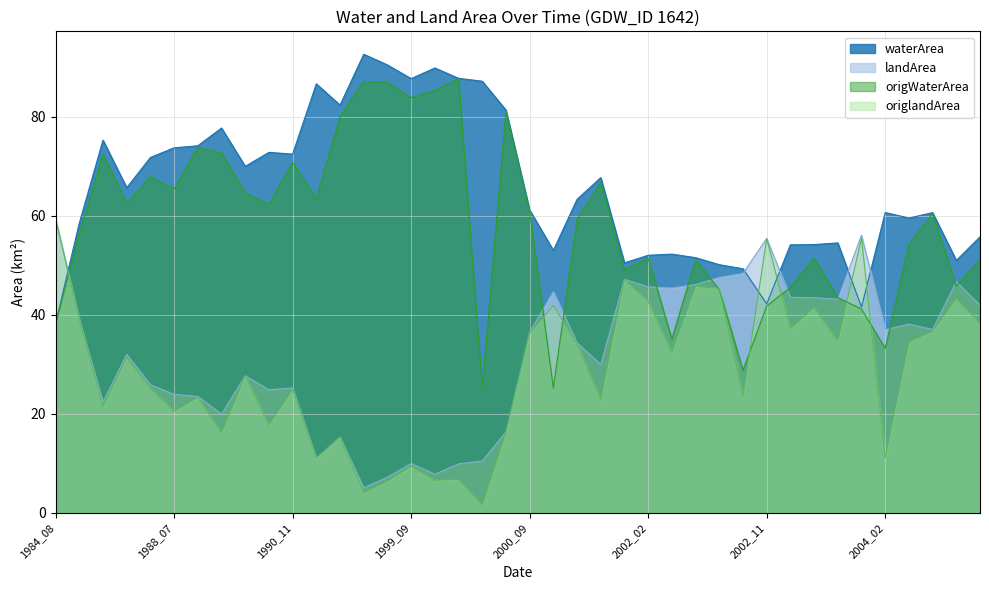

Reading right to left, what are all the values shown in this chart?

waterArea: 2004_10=55.8	2004_09=51.0	2004_06=60.7	2004_03=59.6	2004_02=60.7	2003_10=41.6	2003_04=54.5	2003_03=54.2	2003_02=54.2	2002_11=42.2	2002_10=49.3	2002_05=50.1	2002_04=51.6	2002_03=52.3	2002_02=52.0	2001_10=50.5	2001_02=67.7	2000_11=63.4	2000_10=53.0	2000_09=61.2	2000_04=81.4	2000_03=87.2	2000_02=87.8	1999_10=89.9	1999_09=87.7	1999_08=90.5	1999_07=92.7	1998_02=82.4	1996_03=86.7	1990_11=72.5	1990_09=72.8	1989_09=70.0	1988_11=77.8	1988_09=74.2	1988_07=73.8	1987_11=71.8	1987_10=65.7	1987_02=75.3	1985_03=58.6	1984_08=38.3
landArea: 2004_10=41.9	2004_09=46.7	2004_06=37.0	2004_03=38.1	2004_02=37.0	2003_10=56.1	2003_04=43.2	2003_03=43.5	2003_02=43.6	2002_11=55.5	2002_10=48.4	2002_05=47.6	2002_04=46.1	2002_03=45.4	2002_02=45.7	2001_10=47.2	2001_02=30.0	2000_11=34.4	2000_10=44.7	2000_09=36.5	2000_04=16.3	2000_03=10.5	2000_02=9.9	1999_10=7.8	1999_09=10.0	1999_08=7.2	1999_07=5.1	1998_02=15.3	1996_03=11.0	1990_11=25.2	1990_09=24.9	1989_09=27.7	1988_11=19.9	1988_09=23.5	1988_07=23.9	1987_11=25.9	1987_10=32.0	1987_02=22.4	1985_03=39.2	1984_08=59.4
origWaterArea: 2004_10=51.2	2004_09=45.9	2004_06=60.5	2004_03=54.2	2004_02=33.2	2003_10=41.2	2003_04=43.5	2003_03=51.4	2003_02=45.6	2002_11=41.8	2002_10=28.8	2002_05=45.1	2002_04=51.1	2002_03=35.1	2002_02=51.5	2001_10=49.1	2001_02=66.8	2000_11=59.3	2000_10=25.2	2000_09=60.9	2000_04=81.0	2000_03=25.2	2000_02=87.7	1999_10=85.4	1999_09=83.9	1999_08=87.0	1999_07=87.2	1998_02=80.0	1996_03=63.5	1990_11=70.8	1990_09=62.4	1989_09=64.6	1988_11=72.7	1988_09=73.8	1988_07=65.4	1987_11=67.9	1987_10=62.5	1987_02=72.5	1985_03=56.5	1984_08=38.1
origlandArea: 2004_10=38.3	2004_09=43.3	2004_06=36.7	2004_03=34.5	2004_02=11.1	2003_10=55.5	2003_04=34.7	2003_03=41.5	2003_02=37.2	2002_11=55.4	2002_10=23.7	2002_05=45.4	2002_04=45.8	2002_03=32.4	2002_02=42.8	2001_10=47.2	2001_02=22.9	2000_11=34.1	2000_10=41.9	2000_09=36.3	2000_04=16.3	2000_03=1.6	2000_02=6.8	1999_10=6.6	1999_09=9.4	1999_08=6.4	1999_07=4.1	1998_02=15.3	1996_03=11.0	1990_11=24.9	1990_09=17.7	1989_09=27.7	1988_11=16.2	1988_09=23.3	1988_07=20.5	1987_11=25.2	1987_10=31.4	1987_02=21.5	1985_03=39.2	1984_08=59.4